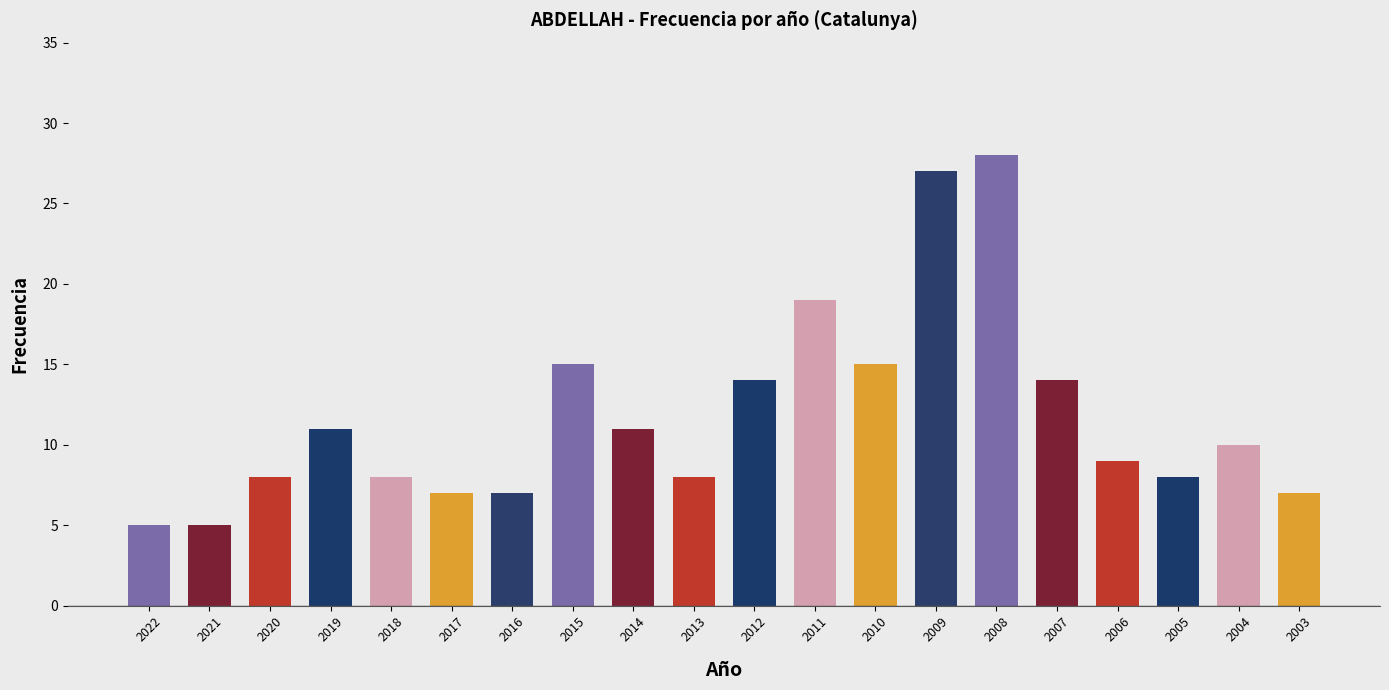

What is the approximate value at 2004?

10